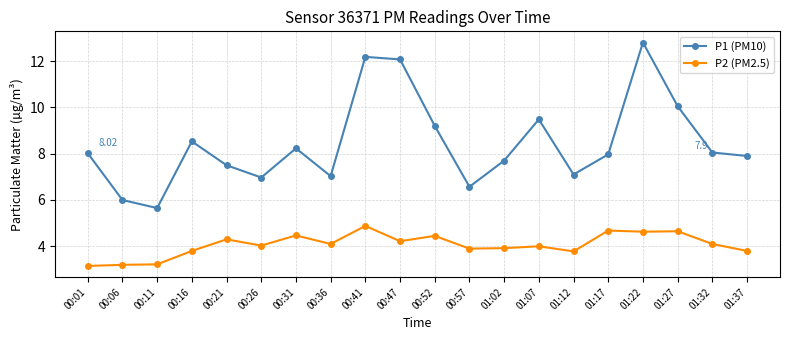

What is the label of the 9th point from the right?

00:57